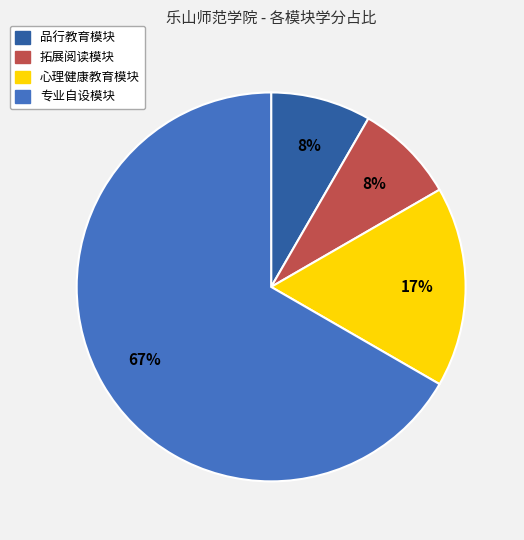

Which slice is the largest?

专业自设模块